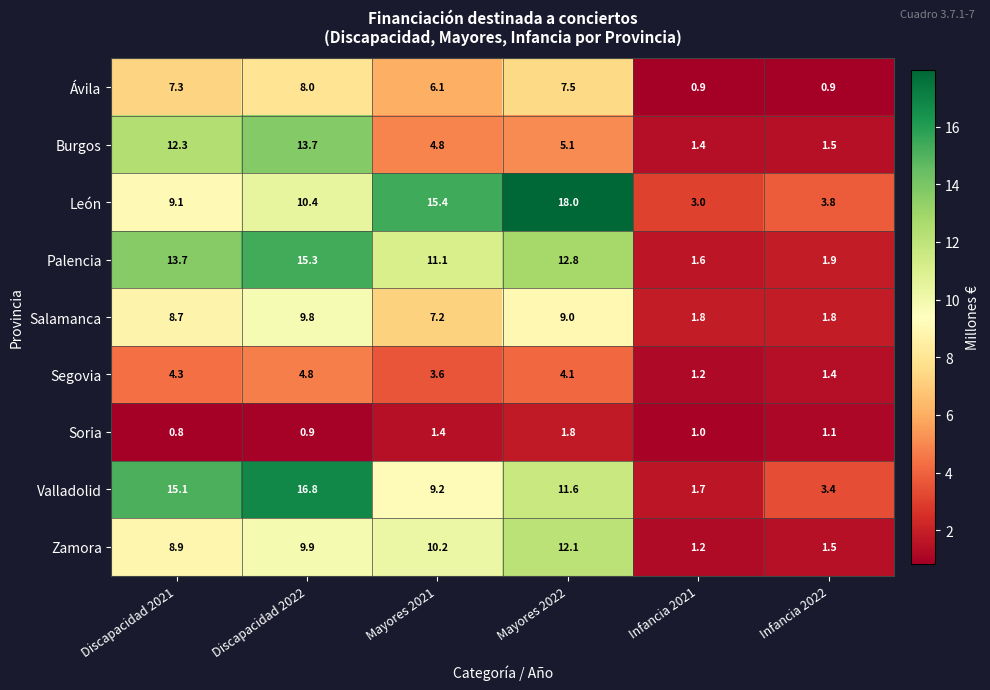

At which label is Ávila closest to 4?

Mayores 2021